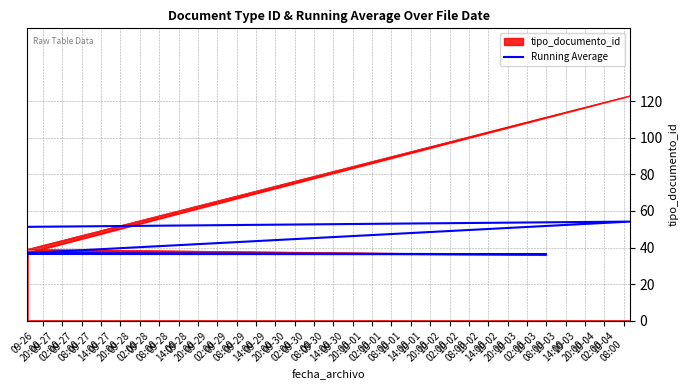

At which label is the value closest to 44?

09-27
14:00